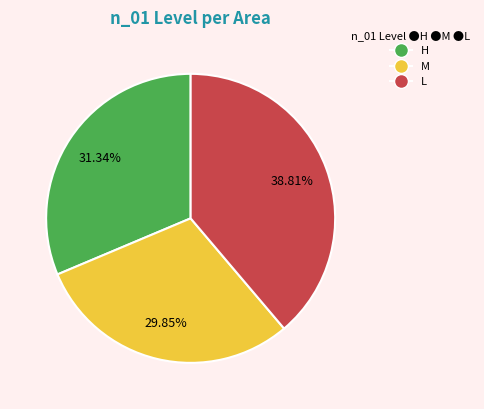

Is there any slice that represents more than half of the pie?

No